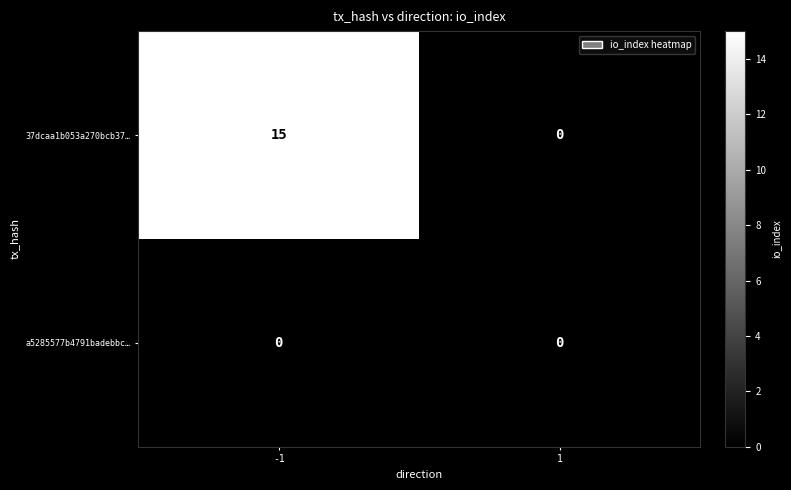

Which series has the largest total across all categories?

37dcaa1b053a270bcb37…